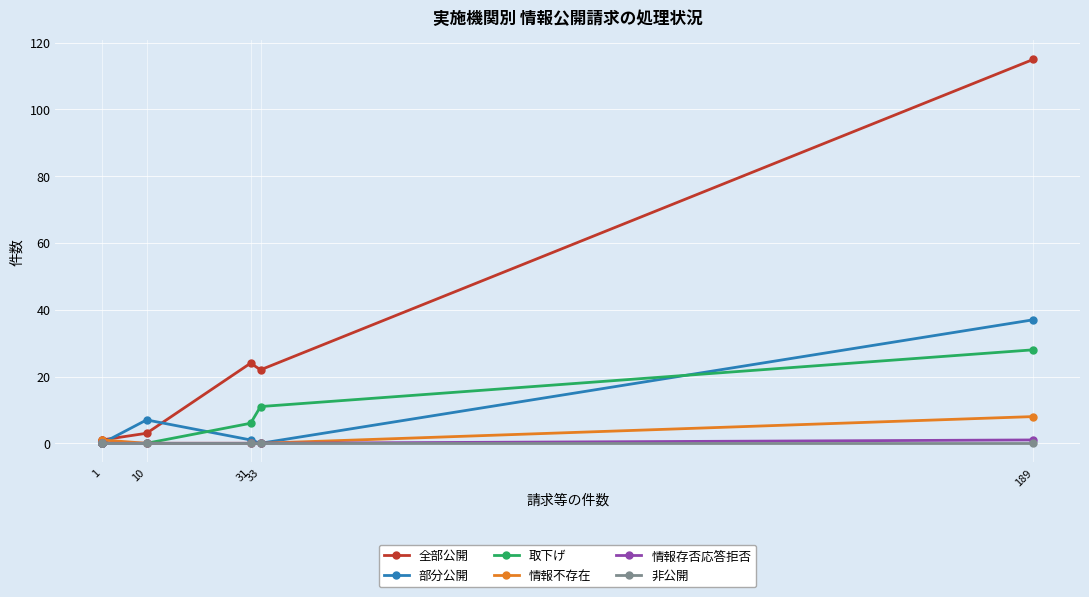

At which label does 全部公開 reach its minimum?

1